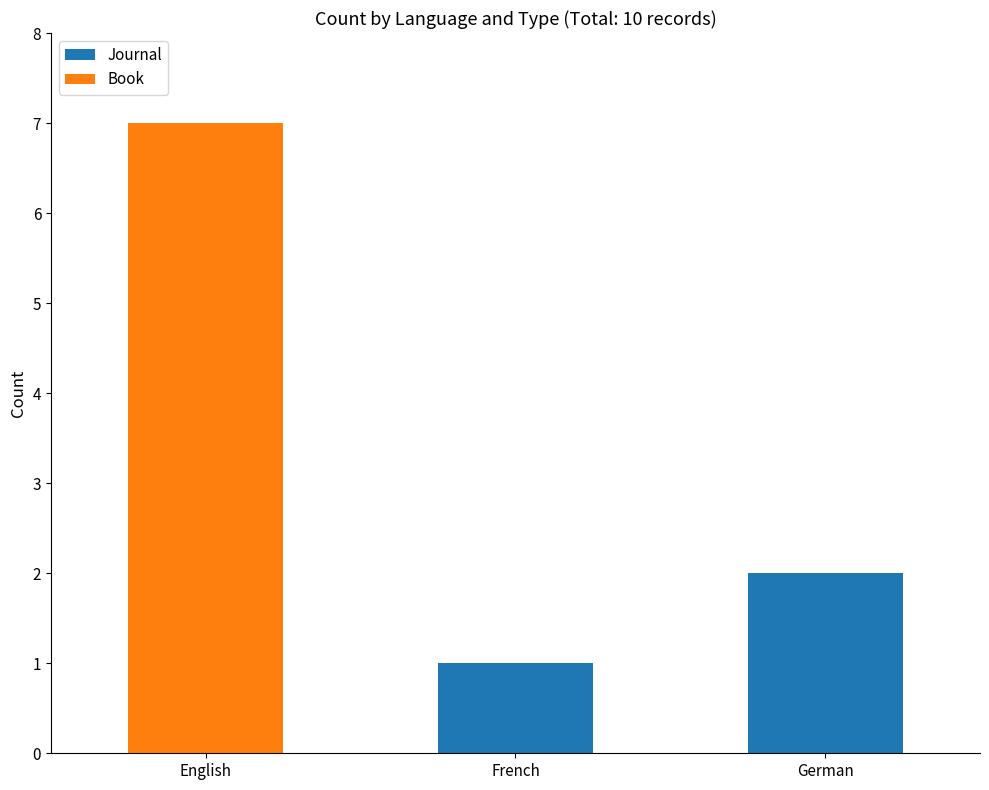

What is the sum of all Journal values?

3